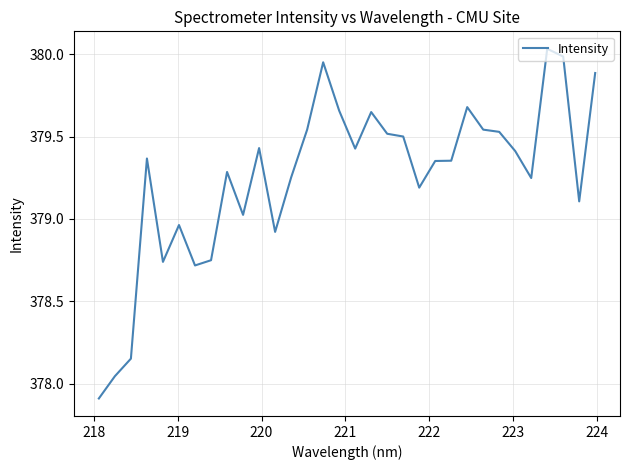

What is the difference between the maximum and minimum values?

2.1